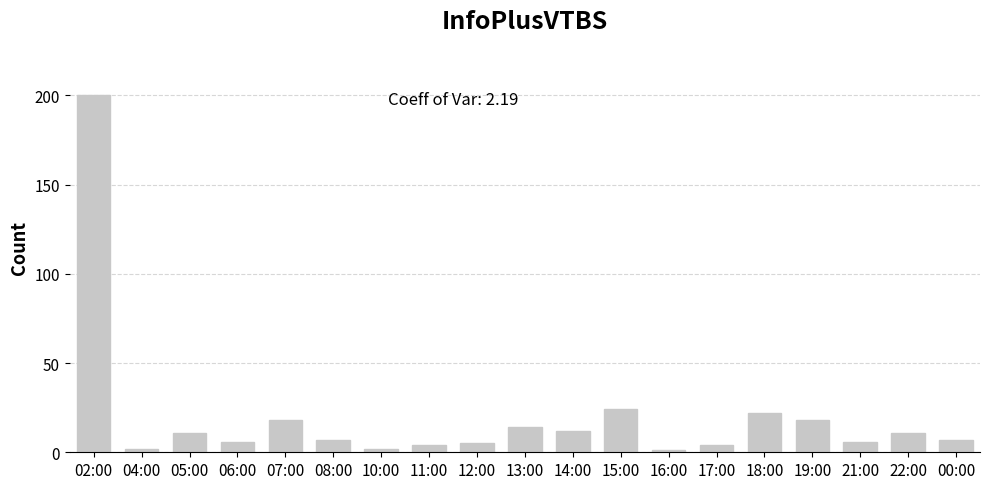

What is the difference between the maximum and minimum values?

199